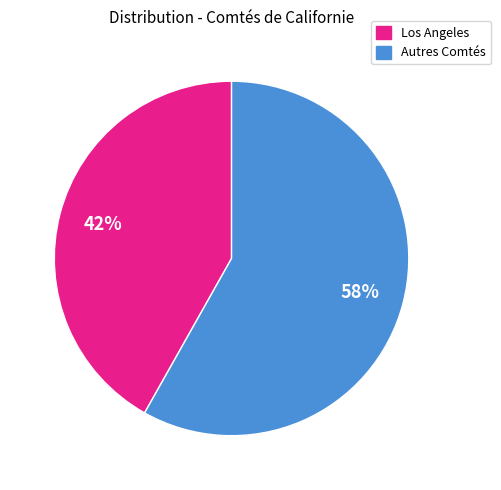

Does any single category account for the majority?

Yes